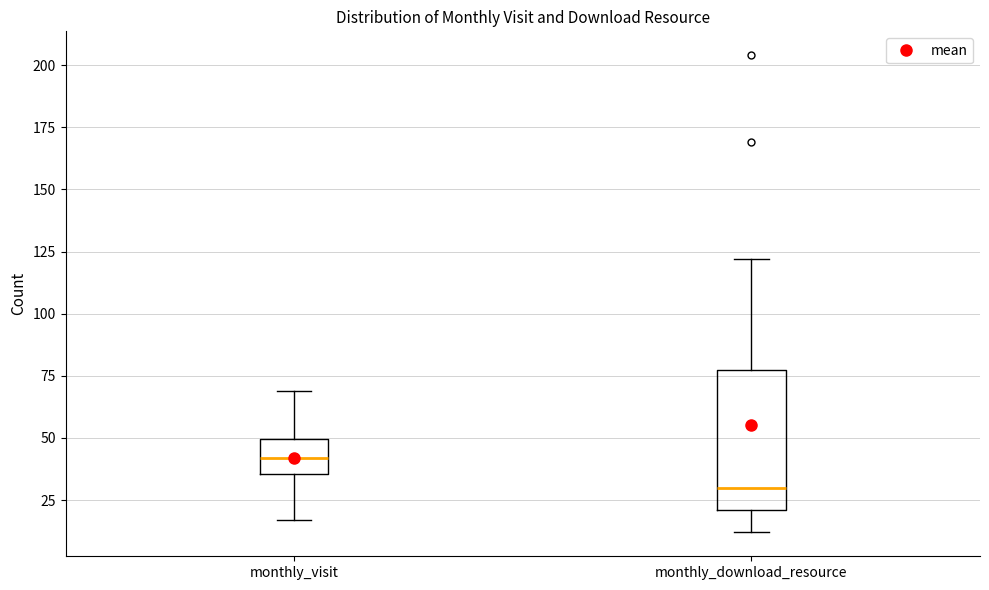

Which box is the tallest, from its lower edge to its upper edge?

monthly_download_resource